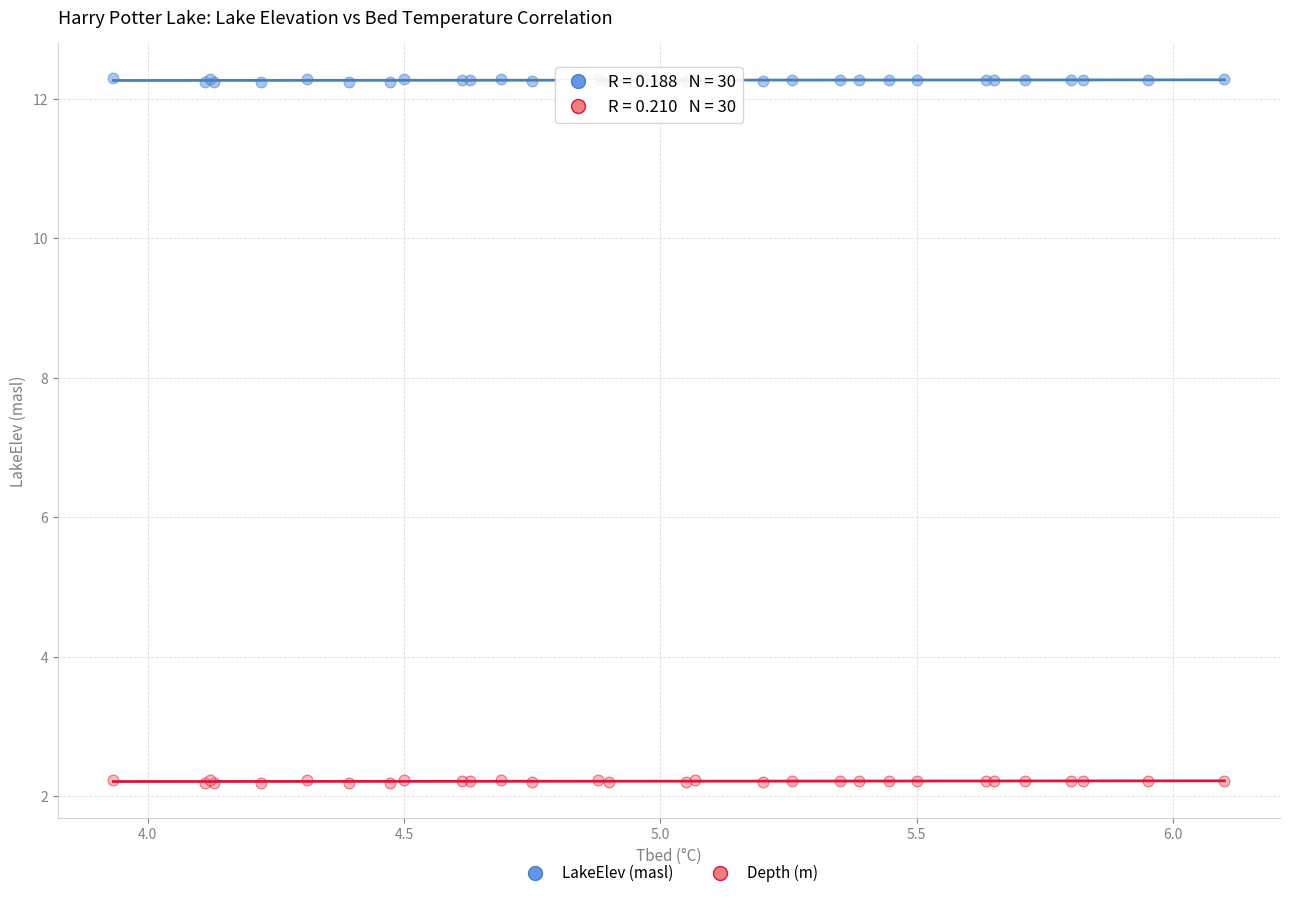

Which series has the largest Y range (max minus min)?

LakeElev (masl)